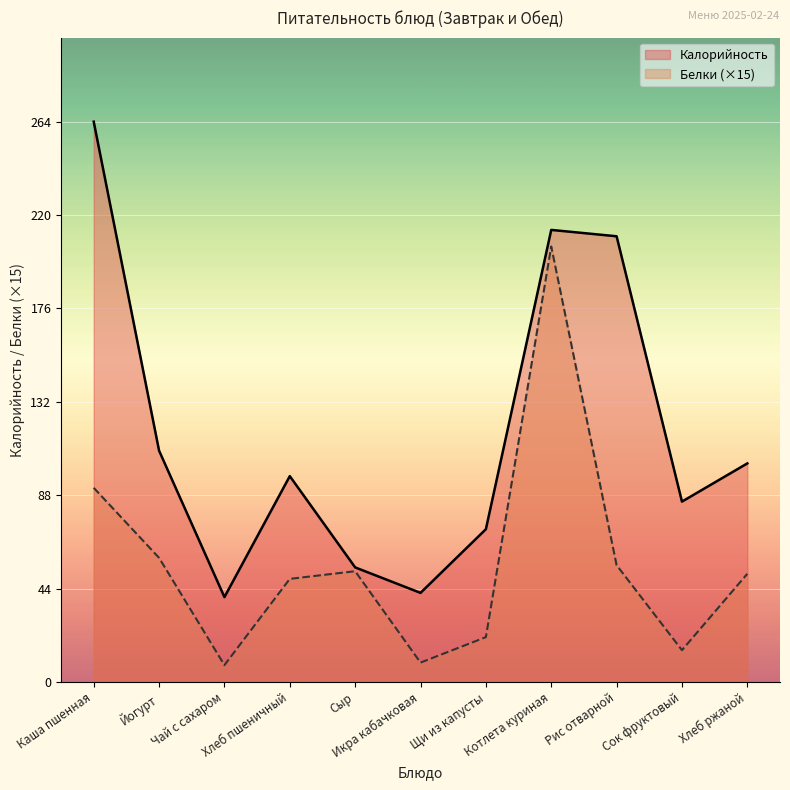

True or false: Калорийность and Белки intersect in this chart.

False